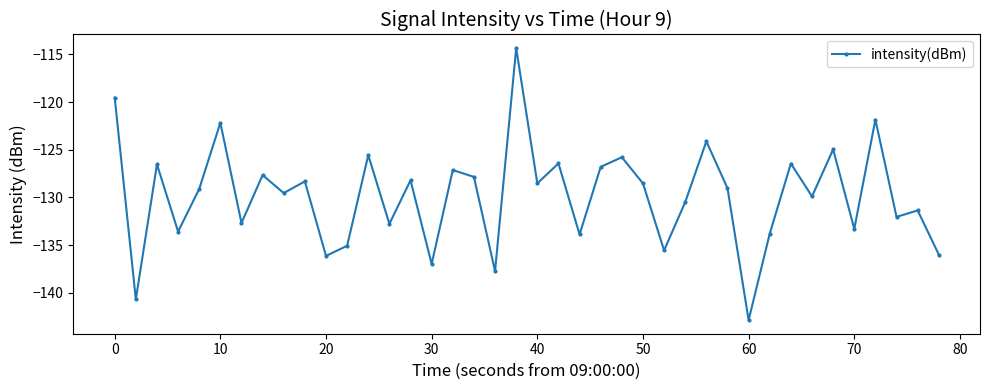

How many lines are shown in the chart?

1